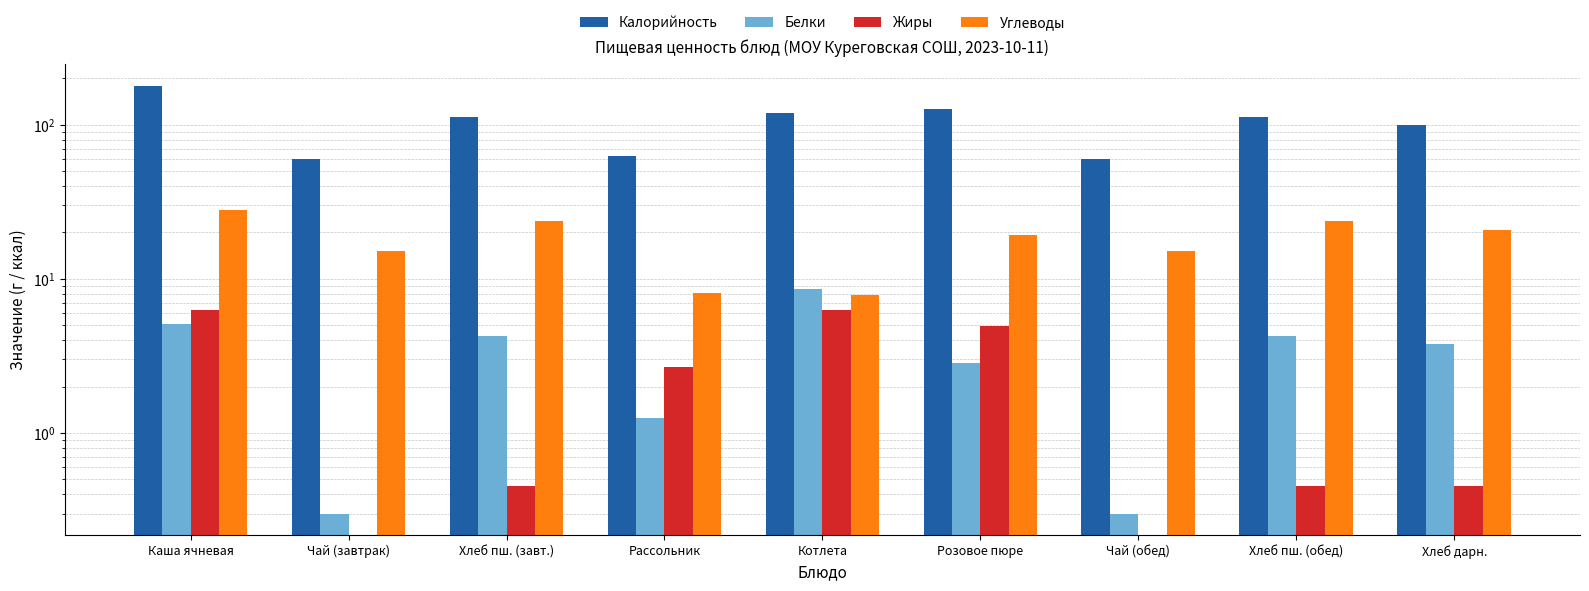

Where is Углеводы nearest to the value 17?

Чай (завтрак)